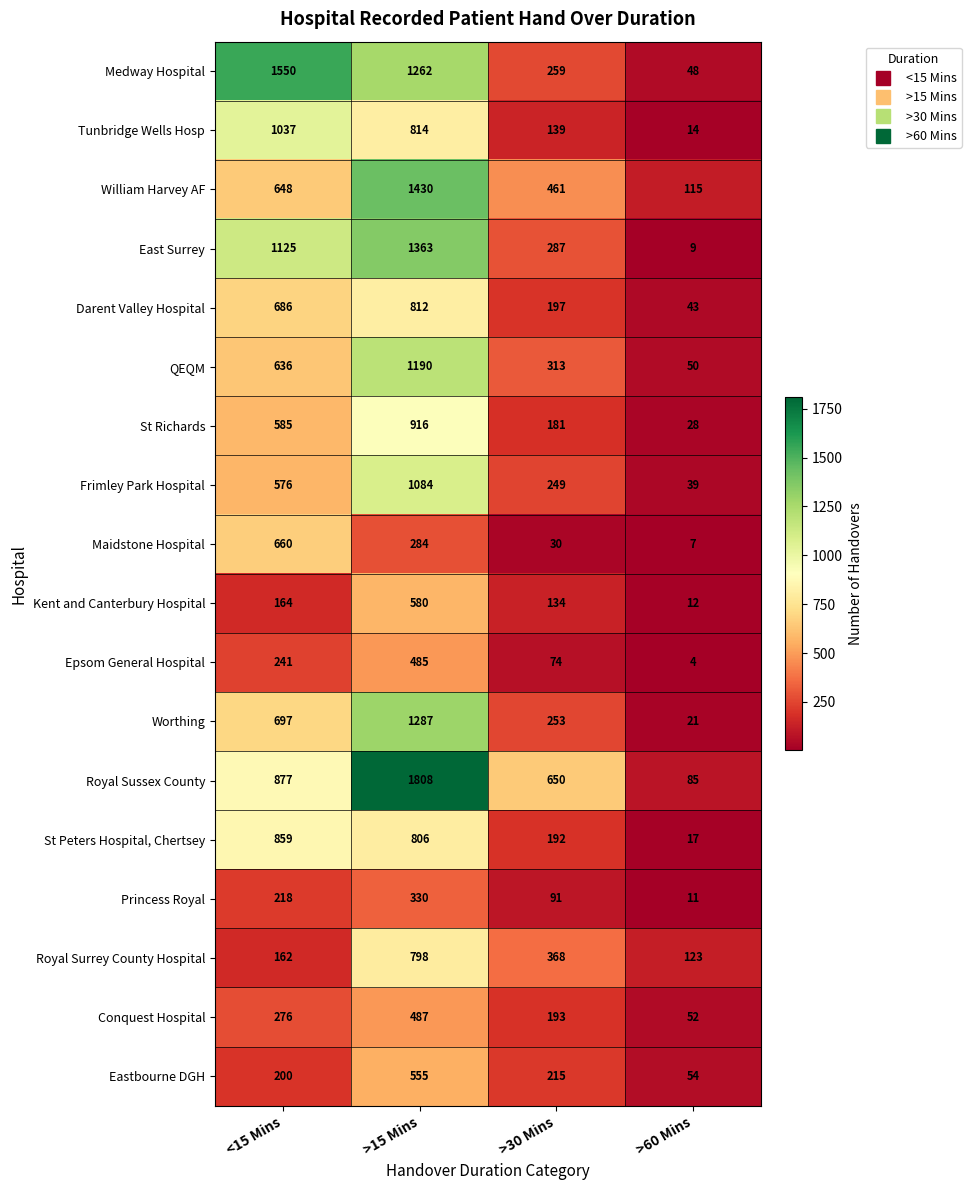

Which series has the widest spread of values?

Royal Sussex County